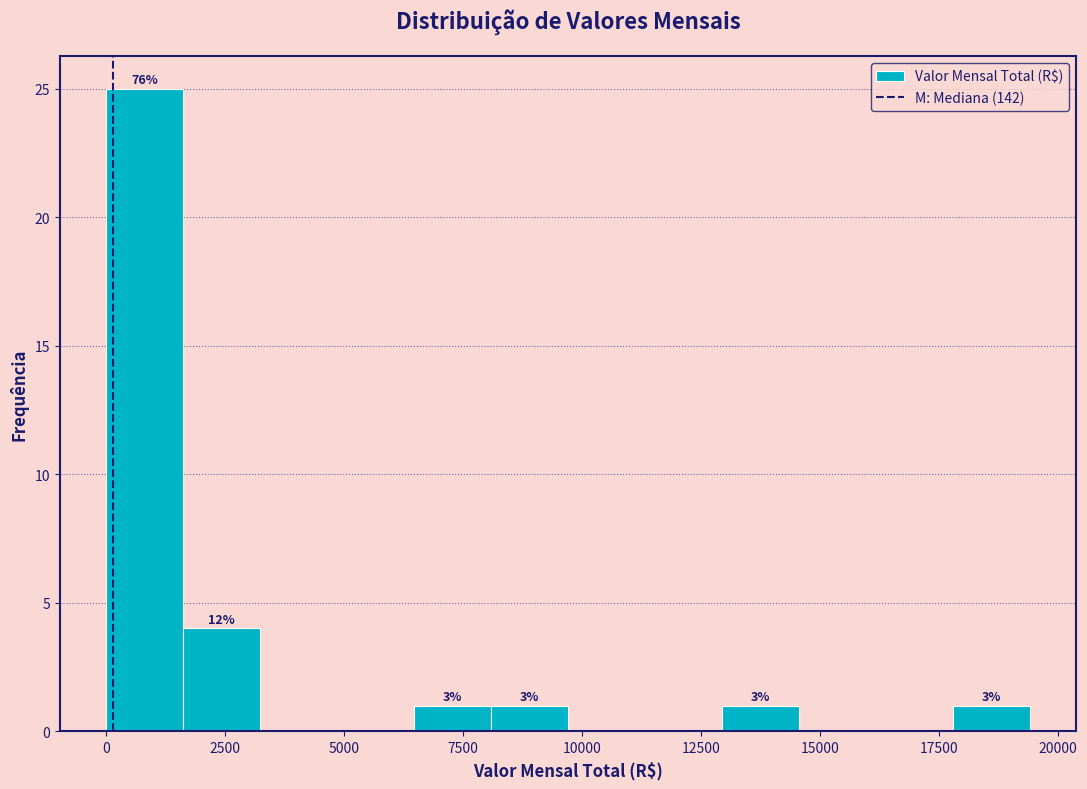

Read against the x-axis, roughly where is the centre of the tallest bar?

1000